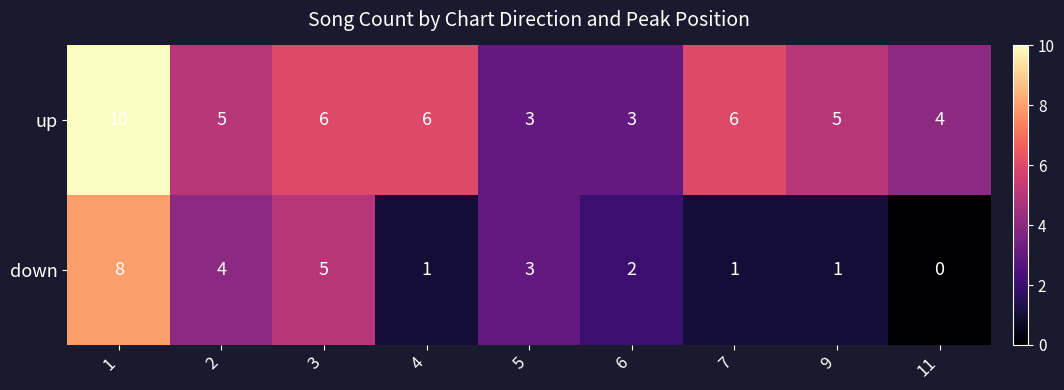

How many data points does each series have?

9